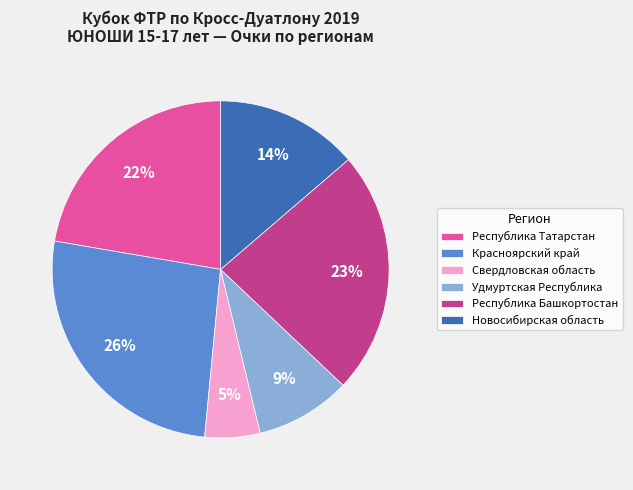

Which slice is the largest?

Красноярский край